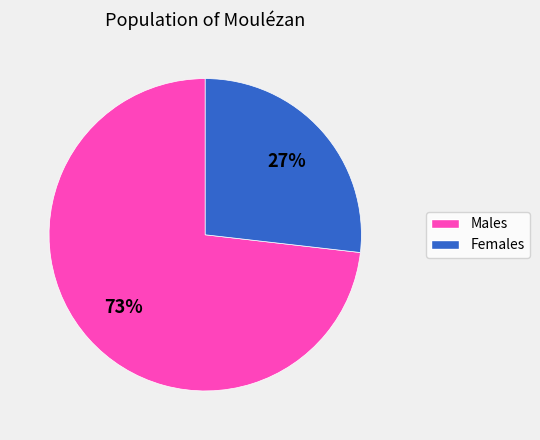

Is there a majority slice in this chart?

Yes